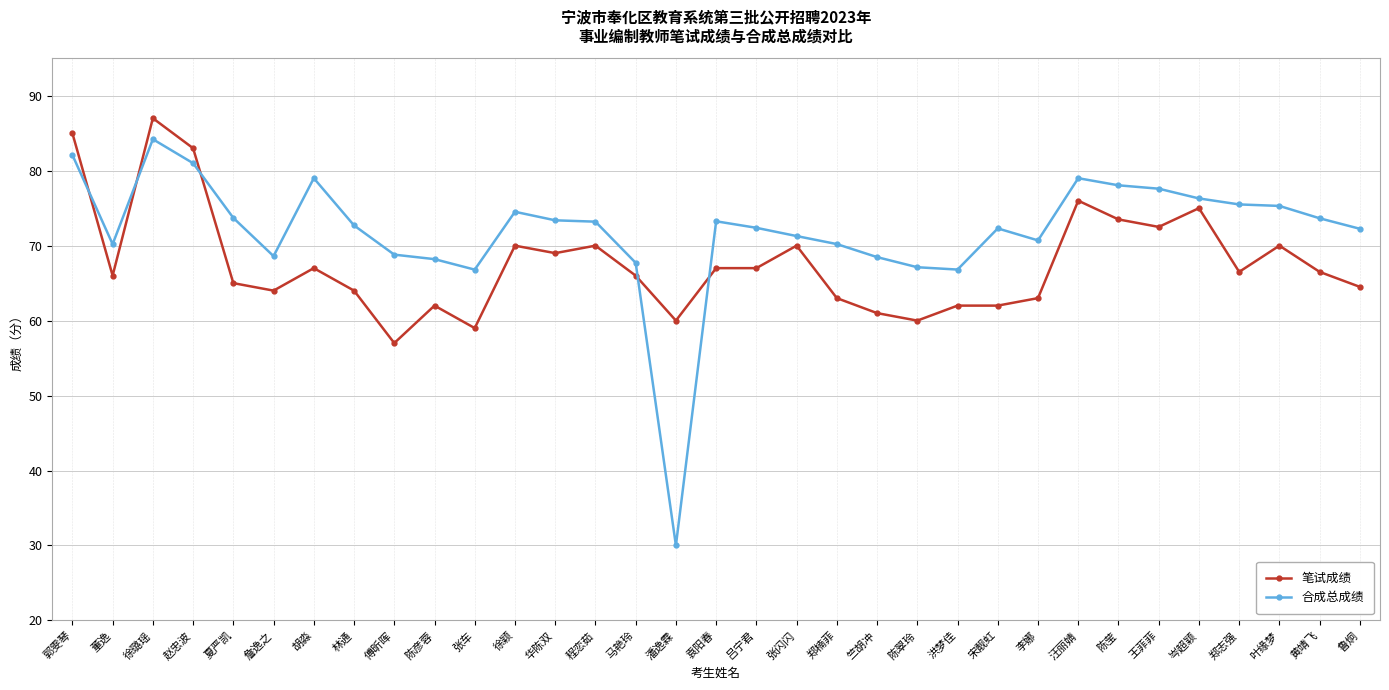

True or false: 笔试成绩 has a value of 13.9 at 郑楠菲.

False